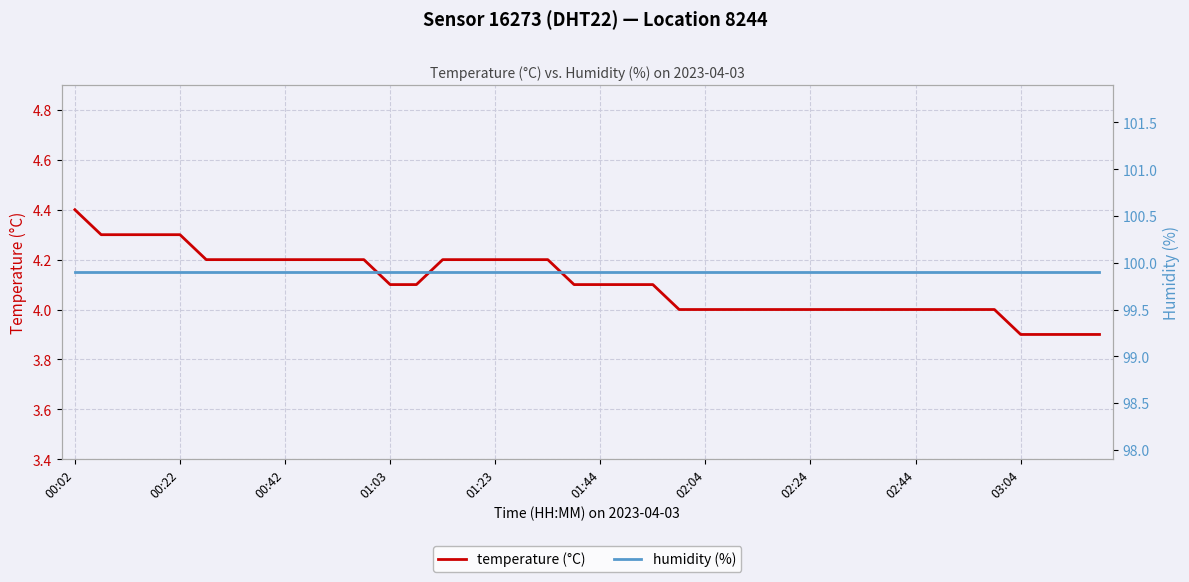

What is the minimum value for temperature (°C)?

3.9